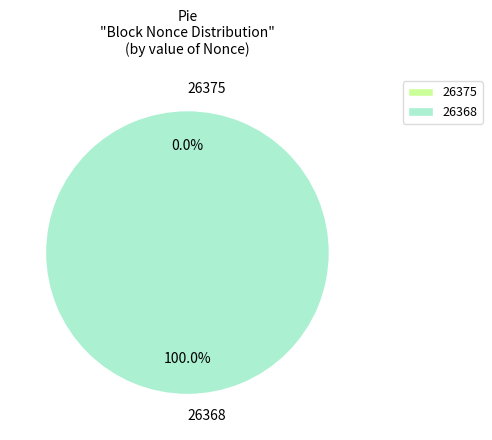

To the nearest percent, what is the difference between the largest and smallest slice percentages?

100%